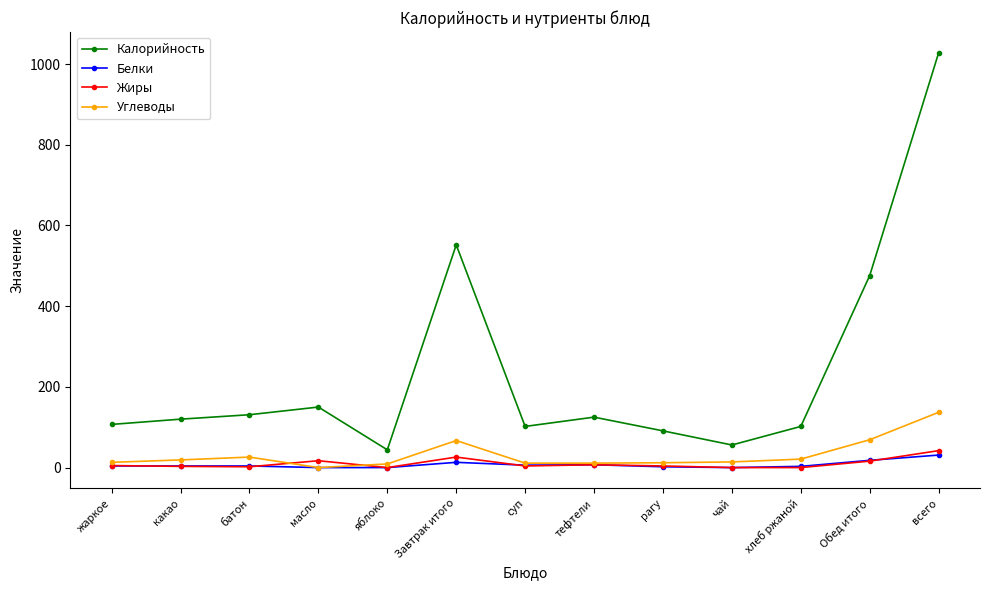

What is the total value across all series at Обед итого?

579